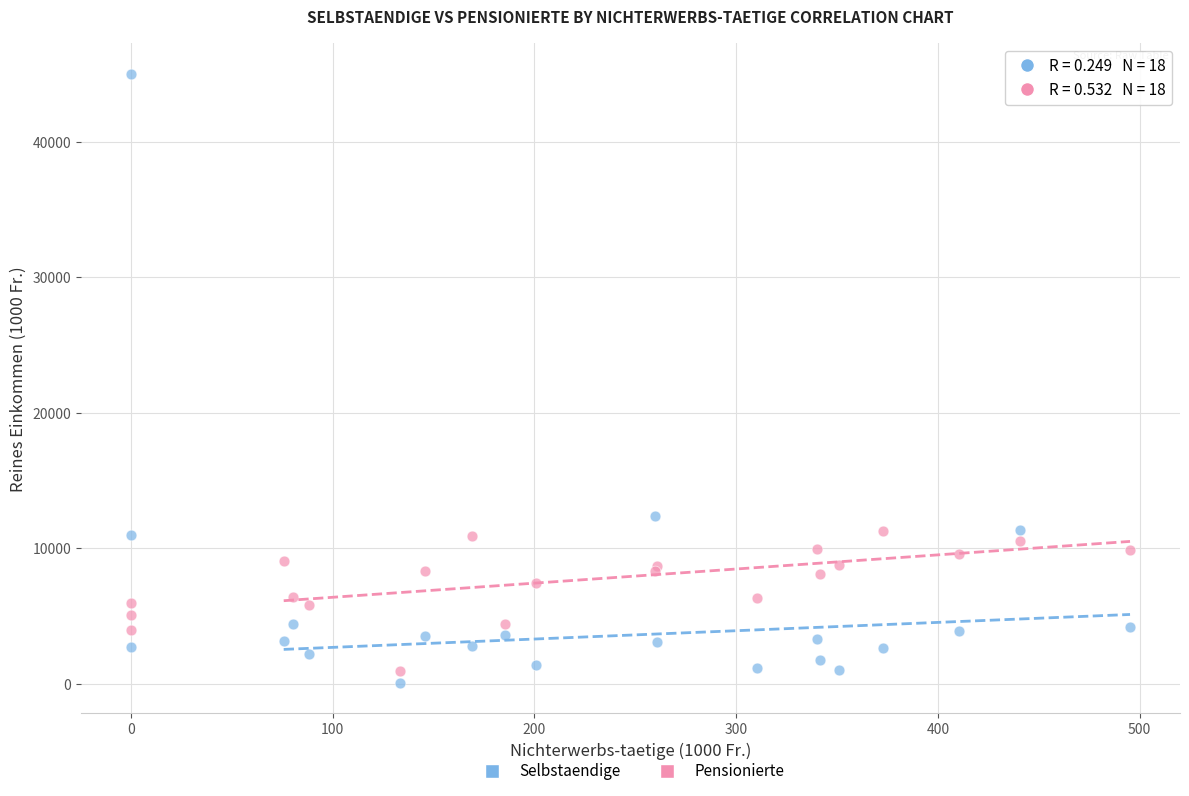

Across all series, what Y value is closest to 22530?

12383.8